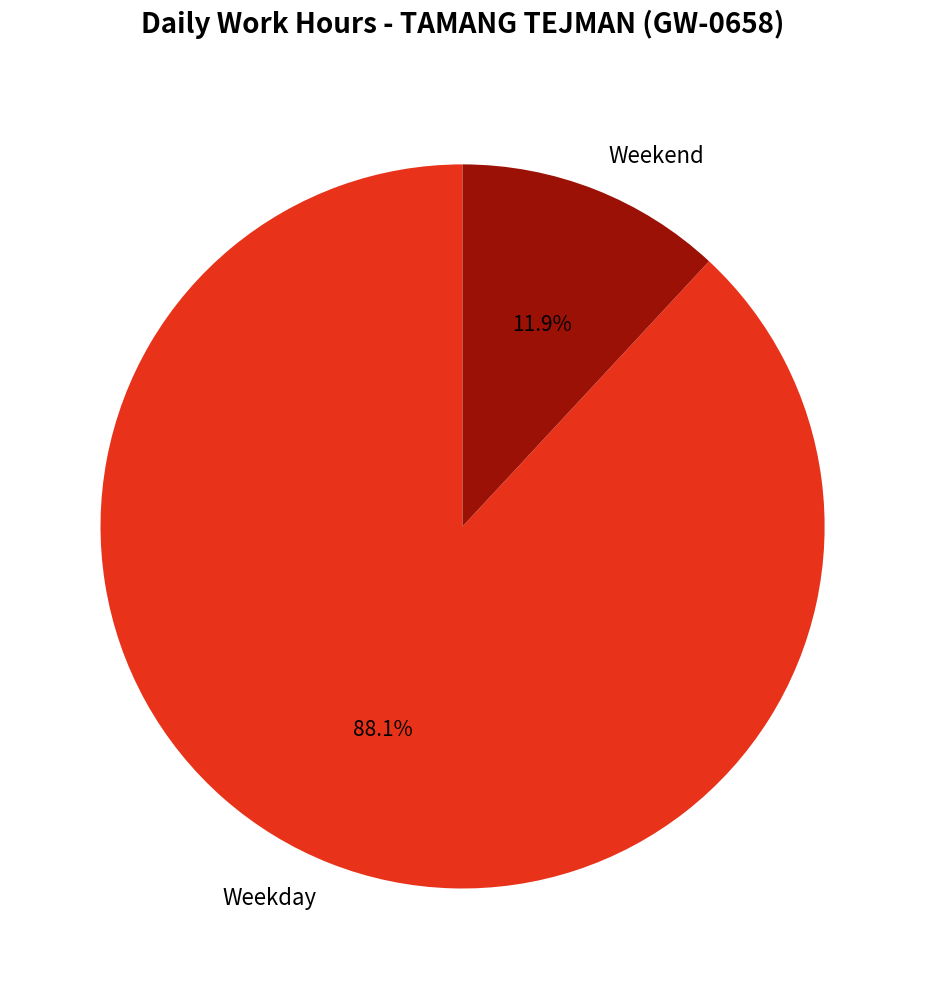

To the nearest percent, what is the difference between the largest and smallest slice percentages?

76%